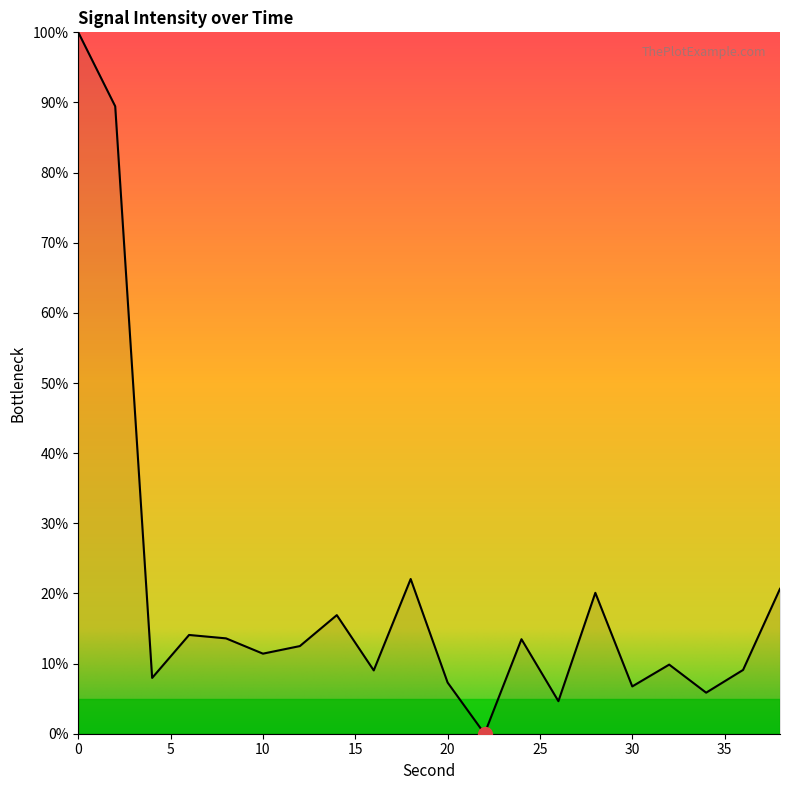

What is the maximum value shown in the chart?

100.0